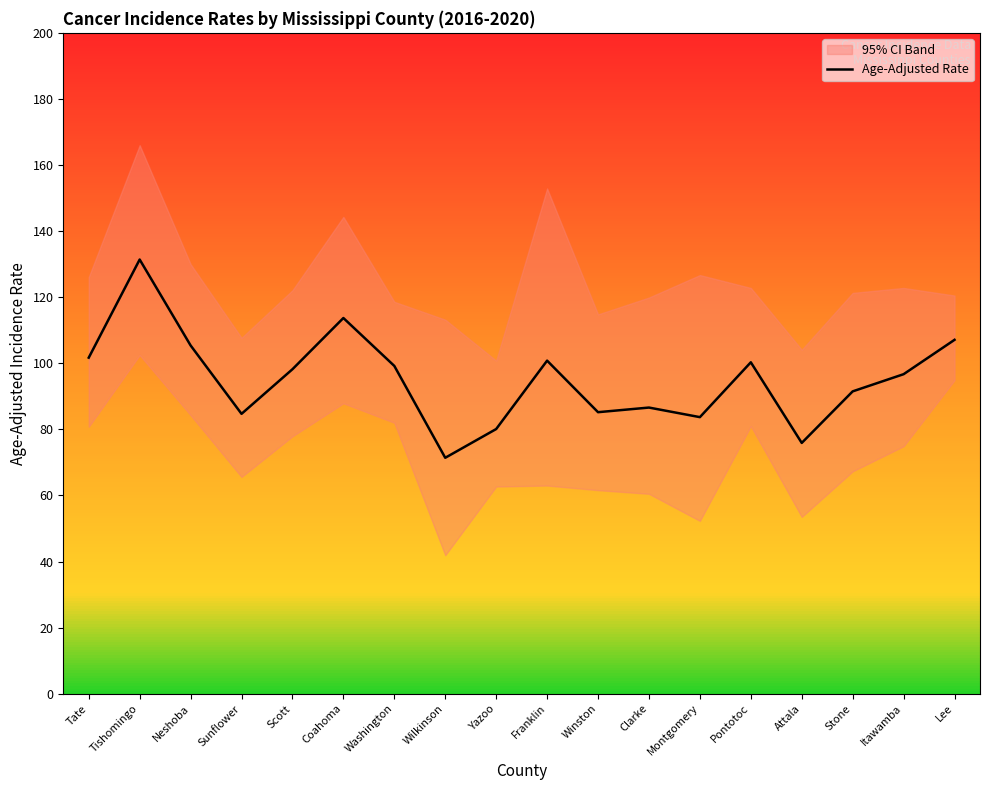

What is the label of the 18th point from the right?

Tate